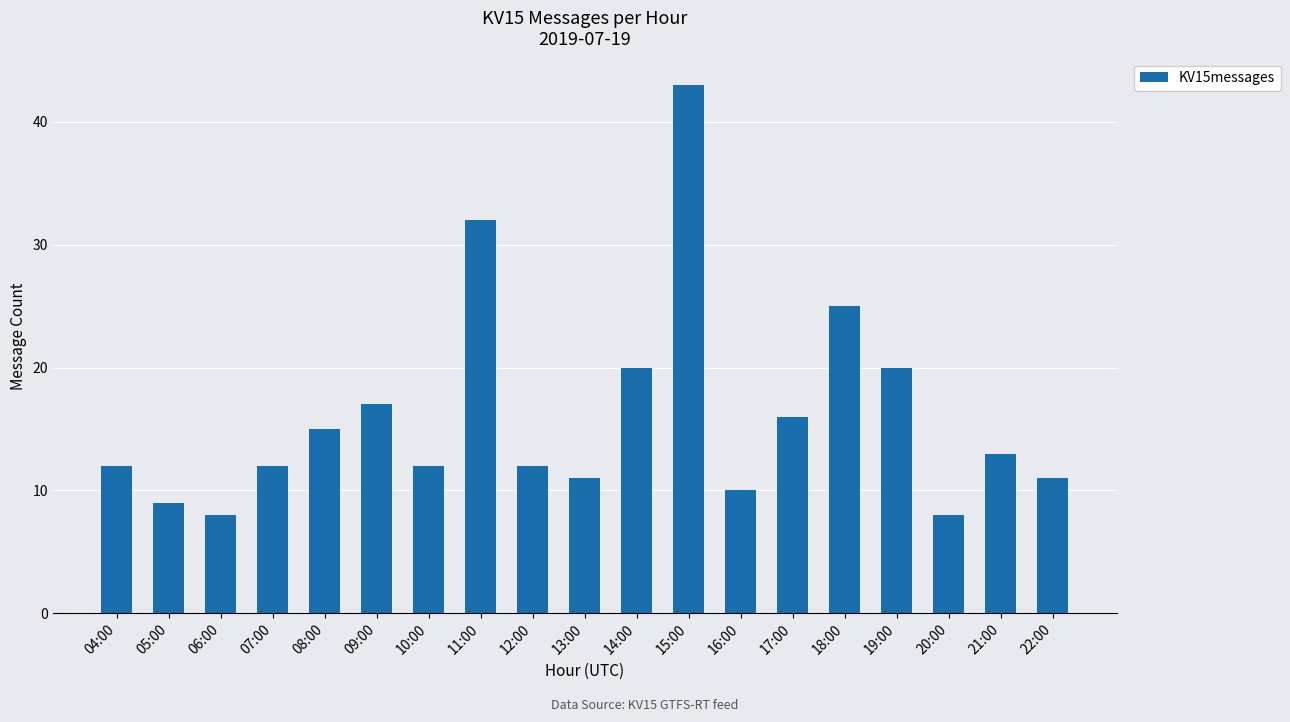

Does the chart contain any negative values?

No